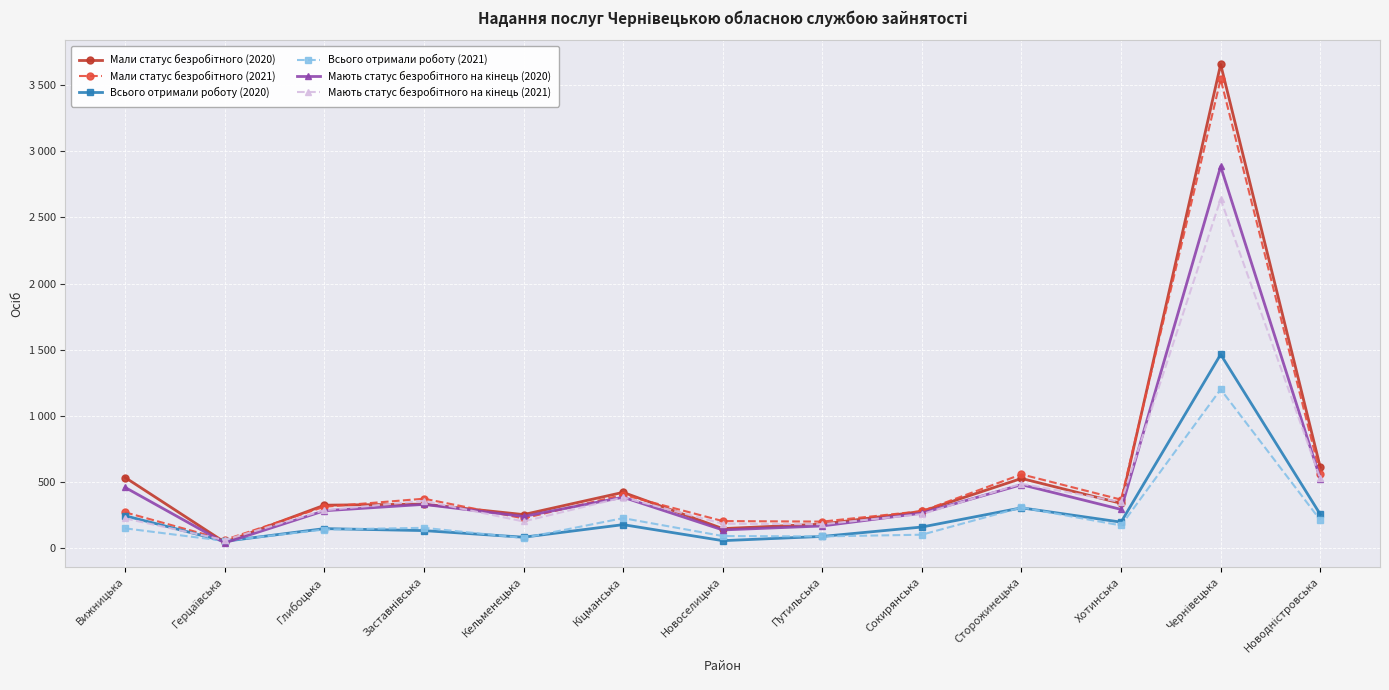

What is the total value across all series at Сокирянська?

1348